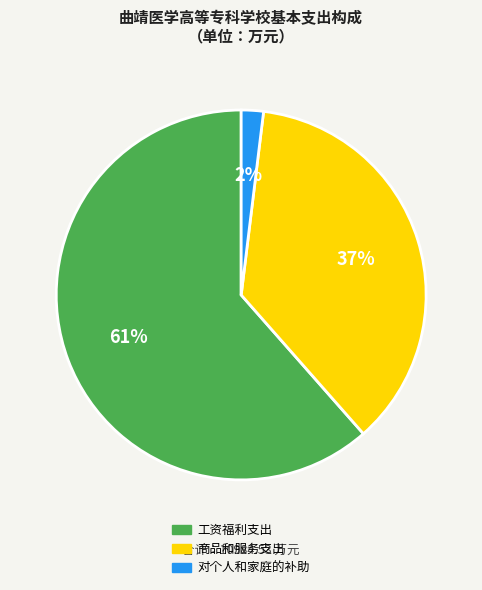

To the nearest percent, what percentage of the pie is 工资福利支出?

61%